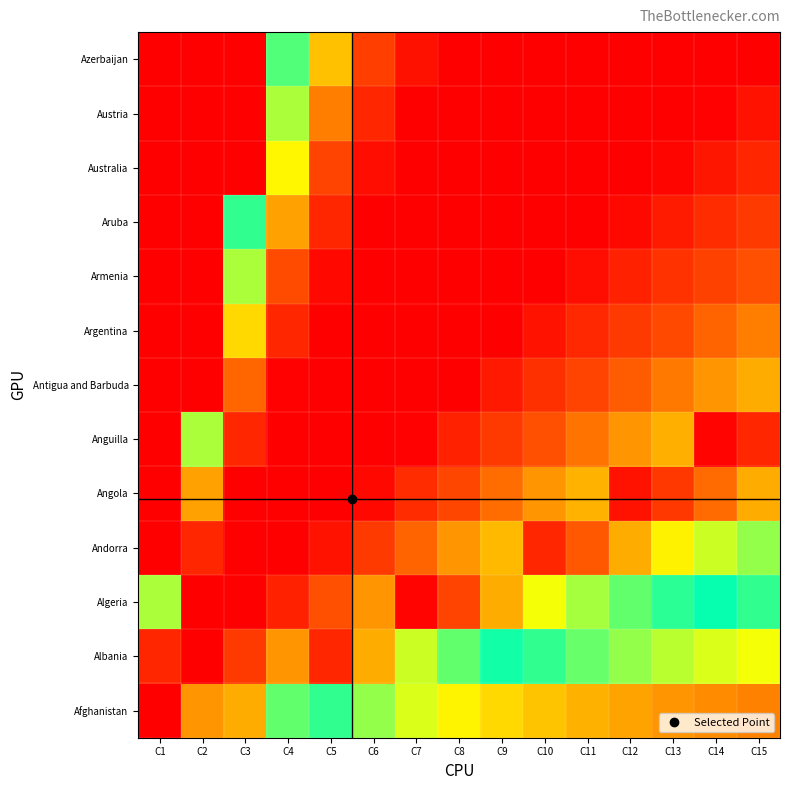

Reading right to left, what are all the values shown in this chart?

Afghanistan: C15=0.2	C14=0.2	C13=0.2	C12=0.2	C11=0.2	C10=0.2	C9=0.3	C8=0.3	C7=0.3	C6=0.4	C5=0.5	C4=0.6	C3=0.8	C2=0.8	C1=1.0
Albania: C15=0.3	C14=0.3	C13=0.4	C12=0.4	C11=0.4	C10=0.5	C9=0.5	C8=0.6	C7=0.7	C6=0.8	C5=0.9	C4=0.8	C3=0.9	C2=1.0	C1=0.9
Algeria: C15=0.5	C14=0.5	C13=0.5	C12=0.6	C11=0.6	C10=0.7	C9=0.8	C8=0.9	C7=1.0	C6=0.8	C5=0.8	C4=0.9	C3=1.0	C2=1.0	C1=0.6
Andorra: C15=0.6	C14=0.7	C13=0.7	C12=0.8	C11=0.8	C10=0.9	C9=0.8	C8=0.8	C7=0.8	C6=0.9	C5=1.0	C4=1.0	C3=1.0	C2=0.9	C1=0.0
Angola: C15=0.8	C14=0.8	C13=0.9	C12=1.0	C11=0.8	C10=0.8	C9=0.8	C8=0.9	C7=0.9	C6=1.0	C5=1.0	C4=1.0	C3=1.0	C2=0.8	C1=0.0
Anguilla: C15=0.9	C14=1.0	C13=0.8	C12=0.8	C11=0.8	C10=0.8	C9=0.9	C8=0.9	C7=1.0	C6=1.0	C5=1.0	C4=1.0	C3=0.9	C2=0.6	C1=0.0
Antigua and Barbuda: C15=0.8	C14=0.8	C13=0.8	C12=0.8	C11=0.9	C10=0.9	C9=0.9	C8=1.0	C7=1.0	C6=1.0	C5=1.0	C4=1.0	C3=0.8	C2=0.0	C1=0.0
Argentina: C15=0.8	C14=0.8	C13=0.9	C12=0.9	C11=0.9	C10=1.0	C9=1.0	C8=1.0	C7=1.0	C6=1.0	C5=1.0	C4=0.9	C3=0.7	C2=0.0	C1=0.0
Armenia: C15=0.8	C14=0.9	C13=0.9	C12=0.9	C11=1.0	C10=1.0	C9=1.0	C8=1.0	C7=1.0	C6=1.0	C5=1.0	C4=0.9	C3=0.6	C2=0.0	C1=0.0
Aruba: C15=0.9	C14=0.9	C13=0.9	C12=1.0	C11=1.0	C10=1.0	C9=1.0	C8=1.0	C7=1.0	C6=1.0	C5=0.9	C4=0.8	C3=0.5	C2=0.0	C1=0.0
Australia: C15=0.9	C14=1.0	C13=1.0	C12=1.0	C11=1.0	C10=1.0	C9=1.0	C8=1.0	C7=1.0	C6=1.0	C5=0.9	C4=0.7	C3=0.0	C2=0.0	C1=0.0
Austria: C15=1.0	C14=1.0	C13=1.0	C12=1.0	C11=1.0	C10=1.0	C9=1.0	C8=1.0	C7=1.0	C6=0.9	C5=0.8	C4=0.6	C3=0.0	C2=0.0	C1=0.0
Azerbaijan: C15=1.0	C14=1.0	C13=1.0	C12=1.0	C11=1.0	C10=1.0	C9=1.0	C8=1.0	C7=1.0	C6=0.9	C5=0.8	C4=0.6	C3=0.0	C2=0.0	C1=0.0